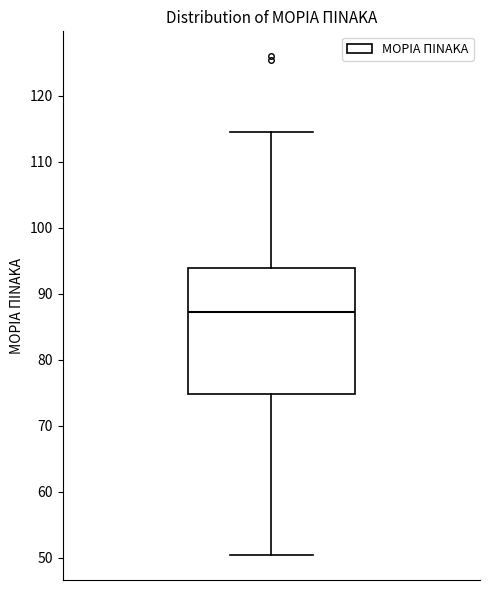

Read this box plot against the y-axis: the position of the median line, the range covered by the box, and the ends of both whiskers. The values are not printed on the chart, so give them approximately, as read against the axis.

median 87, box 75 to 94, whiskers 50 to 114